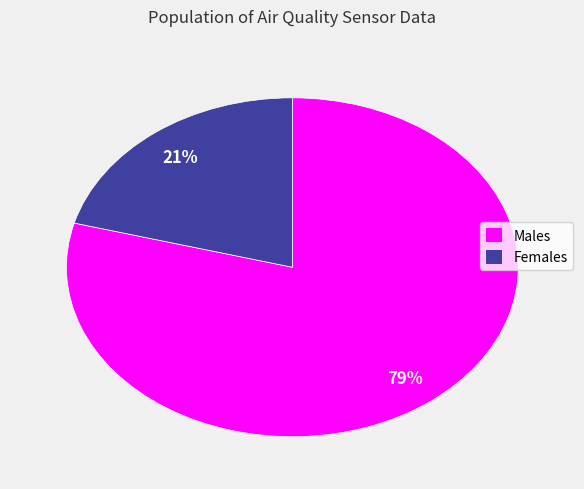

To the nearest percent, what is the average slice percentage?

50%